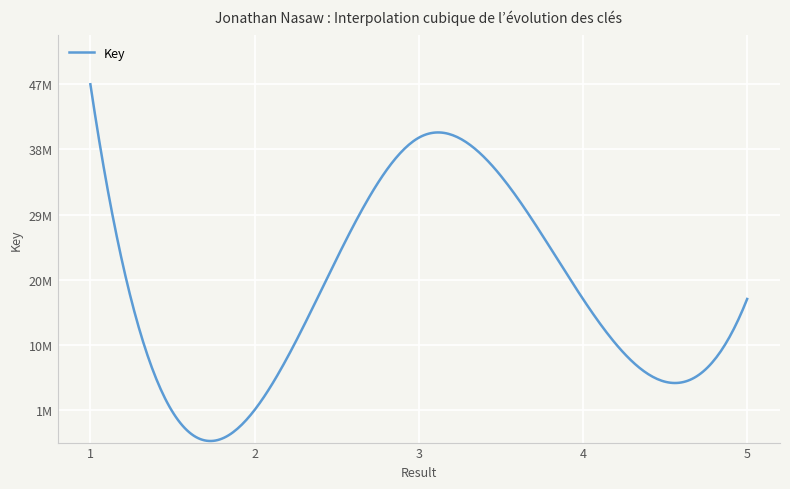

Does the chart display data point markers on the line(s)?

No